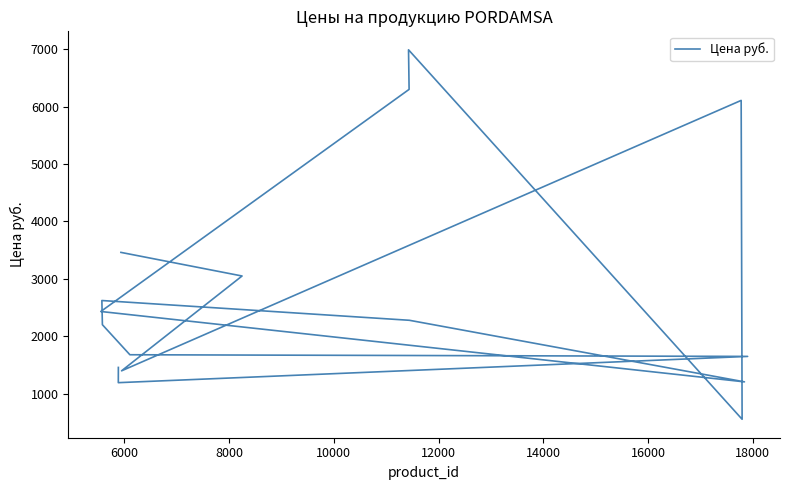

What is the difference between the maximum and minimum values?

6432